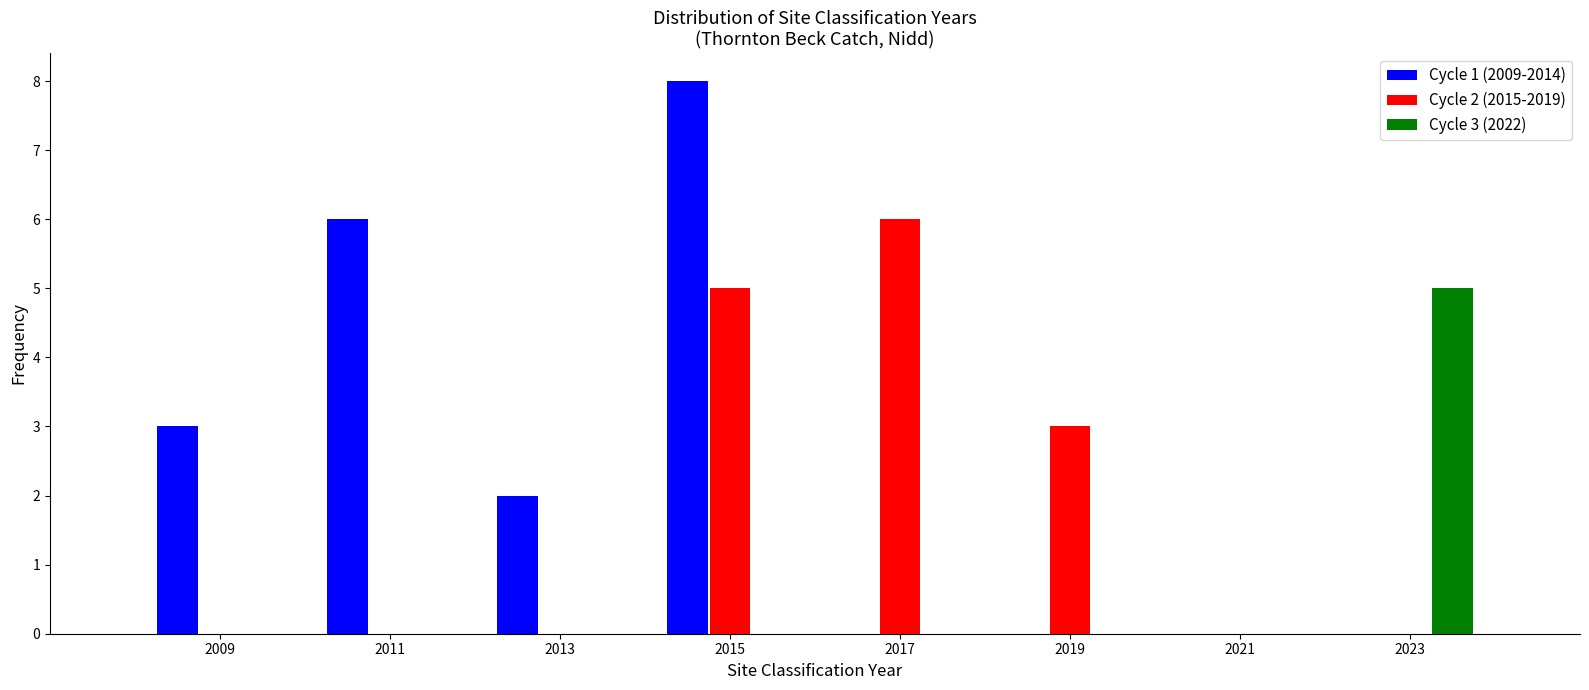

In the Cycle 3 (2022) series, which range on the x-axis has the tallest bar?

2022 to 2024